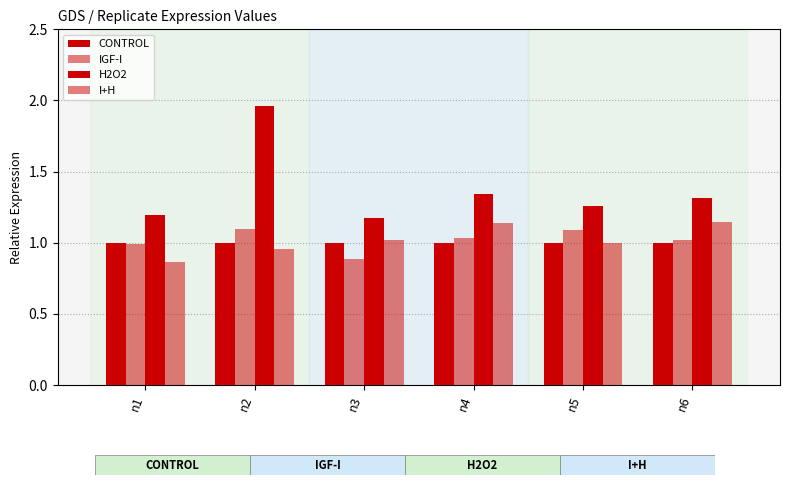

At which category is the sum across all series the highest?

n2